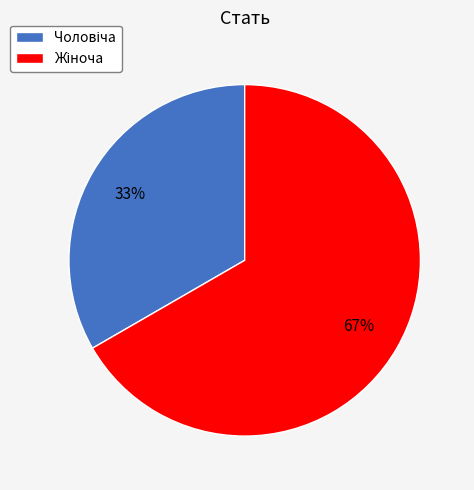

To the nearest percent, what is the average slice percentage?

50%